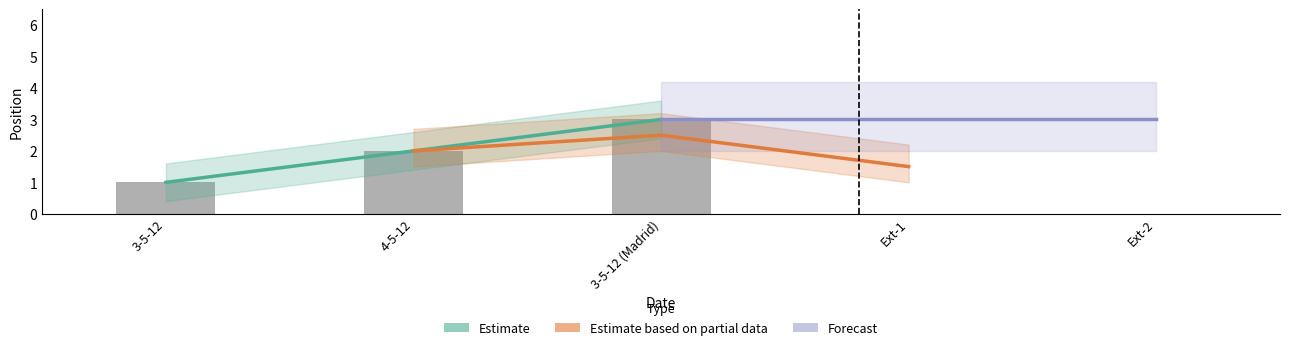

What is the sum of all Estimate values?

6.0